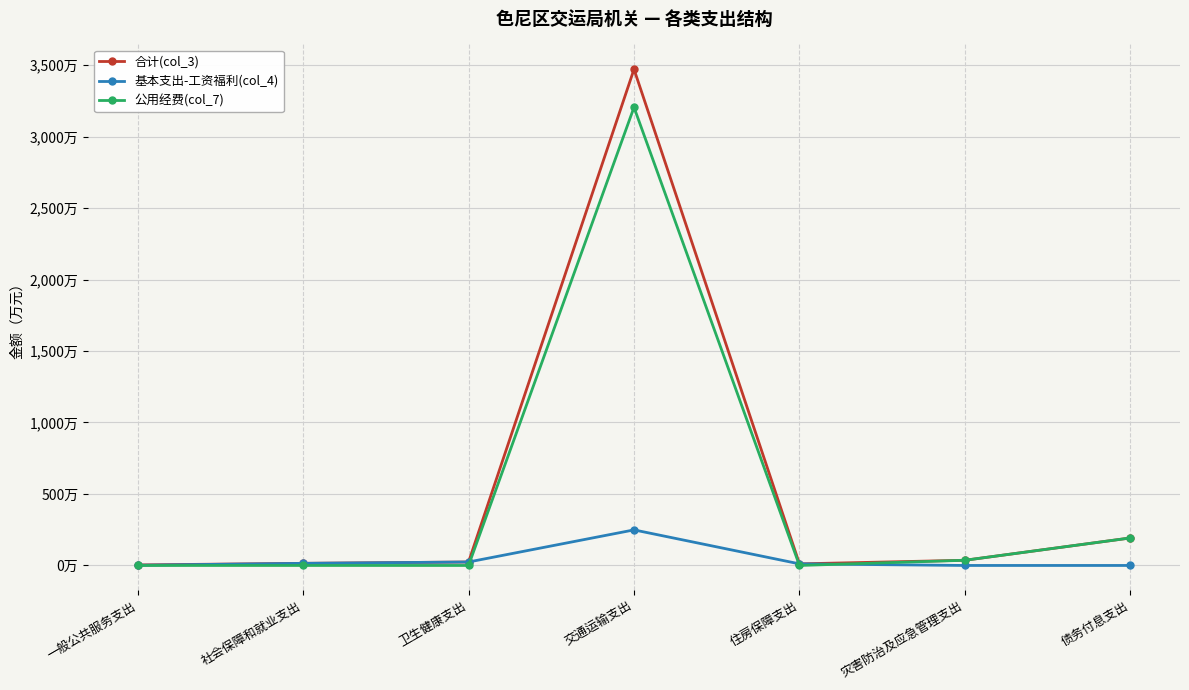

Reading left to right, transcribe all the data shown in this chart.

合计(col_3): 3.7	14.8	24.2	3470.9	11.1	36.3	192.4
基本支出-工资福利(col_4): 1.6	14.8	24.2	248.8	11.1	0.0	0.0
公用经费(col_7): 0.0	0.0	0.0	3204.8	0.0	36.3	192.4